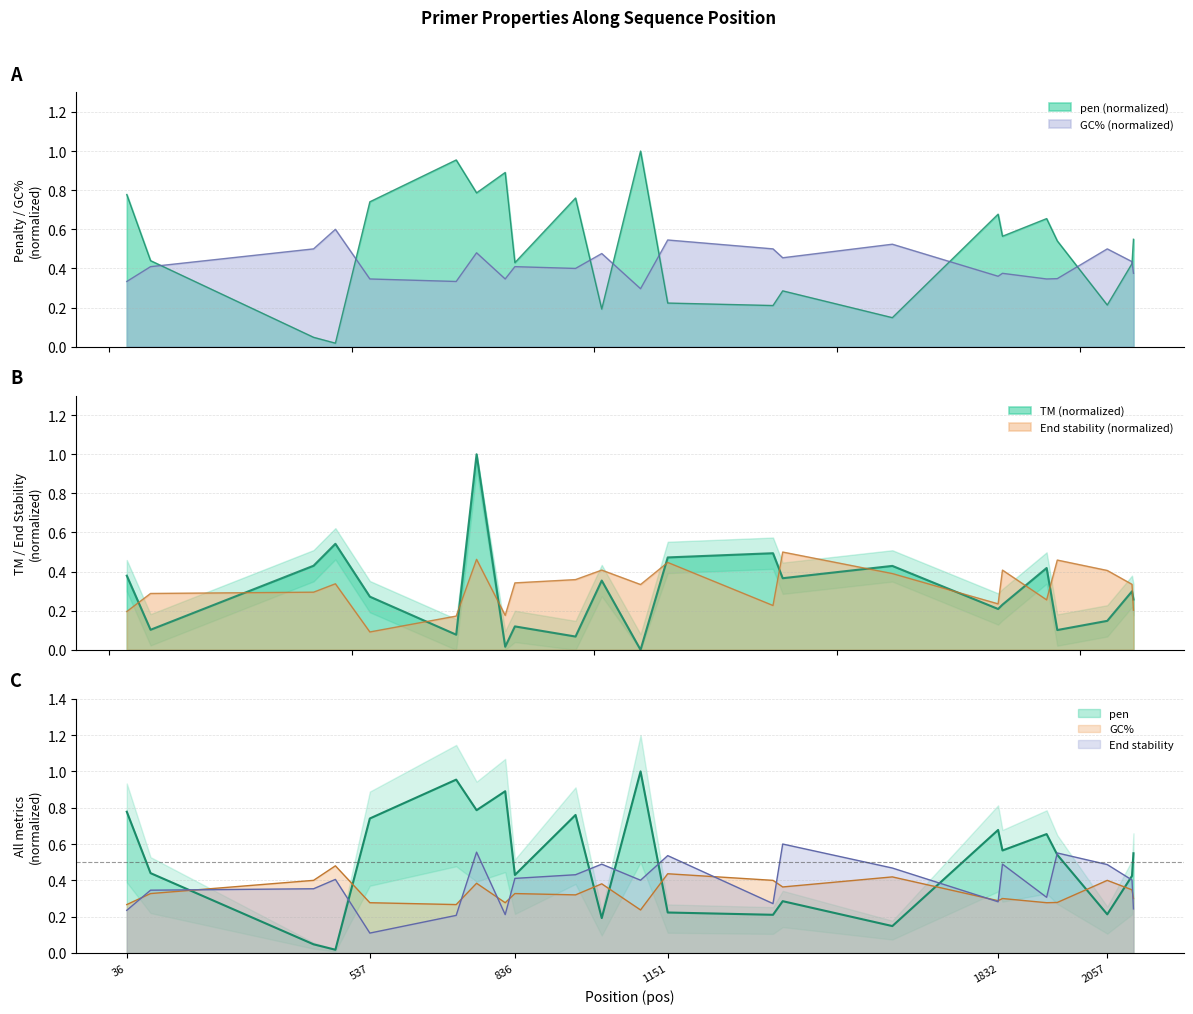

Rank the categories by PRIMER_LEFT_0_END_STABILITY value from lowest to highest.

537, 715, 816, 36, 2111, 1368, 1832, 1932, 85, 421, 1095, 2108, 466, 836, 961, 1614, 2057, 1015, 1841, 1151, 1954, 757, 1388